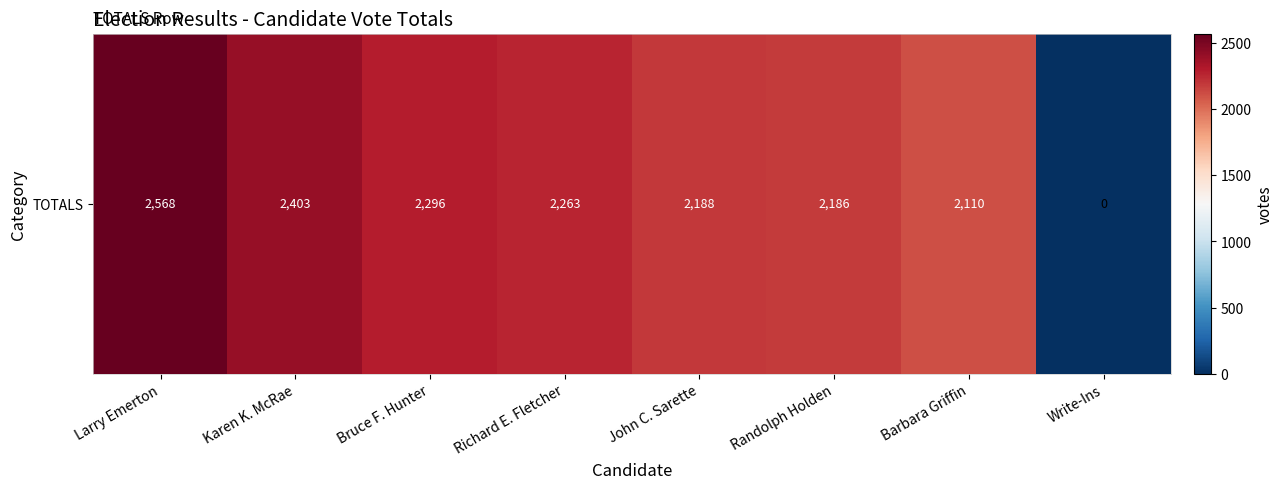

Which label corresponds to the smallest value in the chart?

Write-Ins